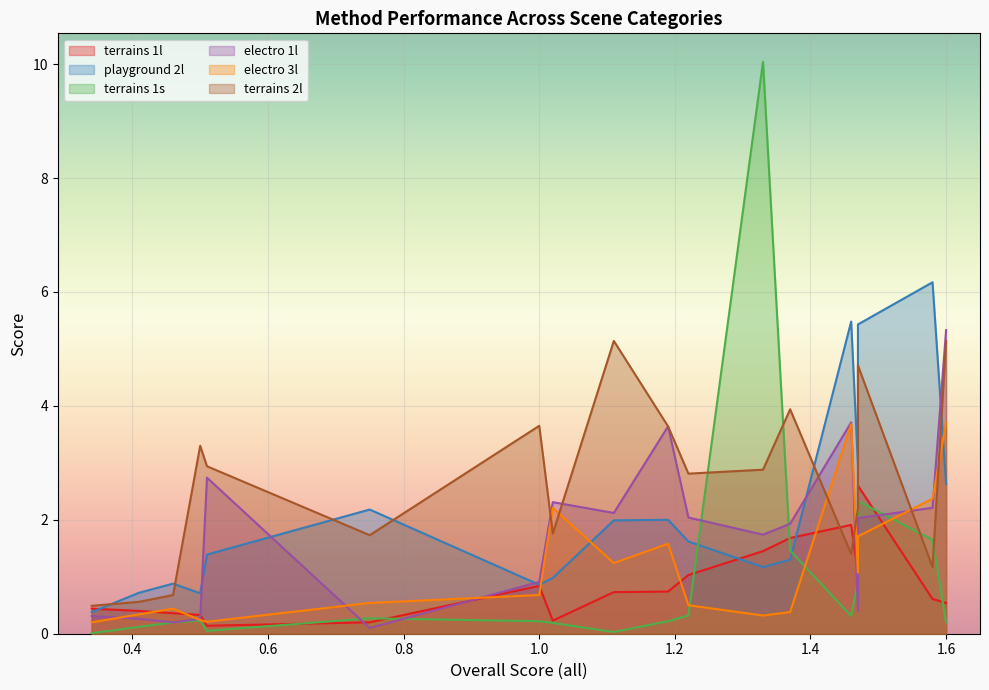

True or false: electro 3l and terrains 2l intersect in this chart.

True